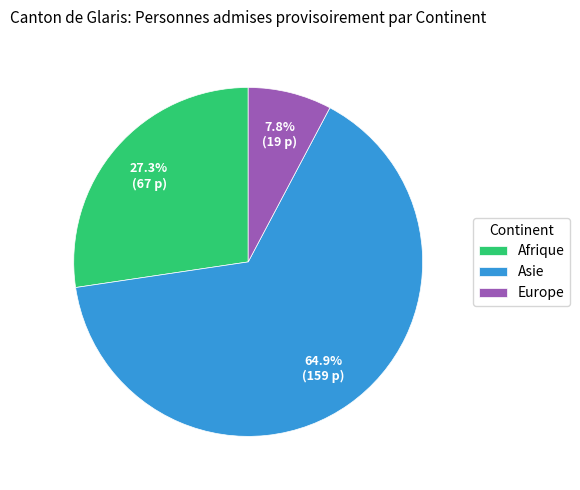

Approximately how many times larger is the value at Afrique compared to Europe?

3.5